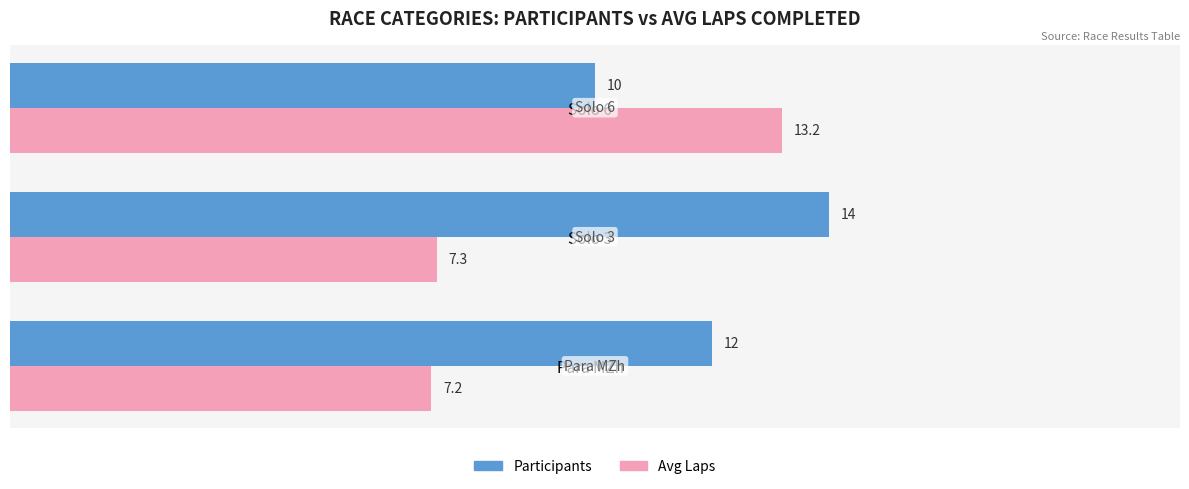

Which series changed the most between Para MZh and Solo 6?

Avg Laps